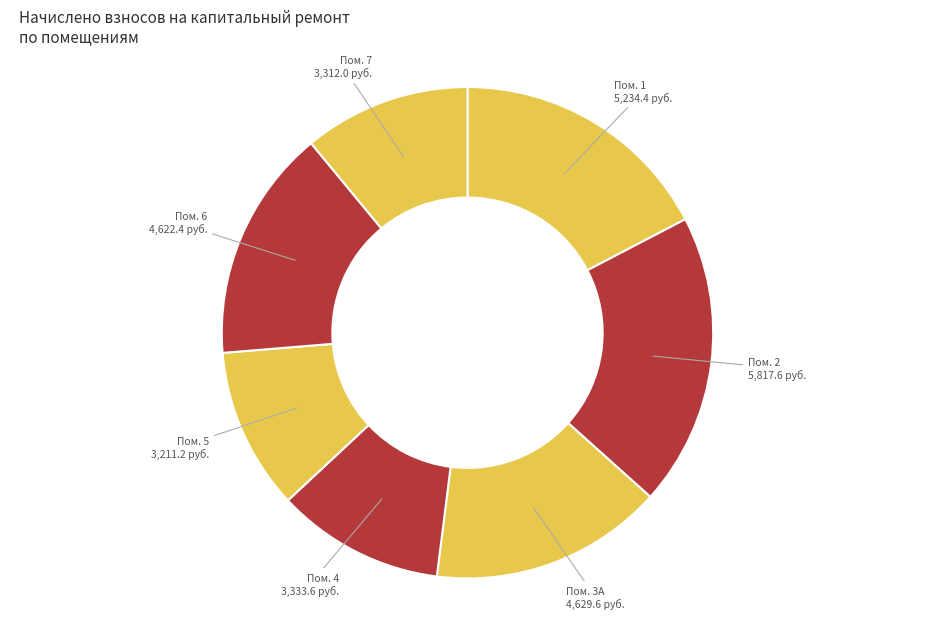

Count the number of slices in the pie.

7